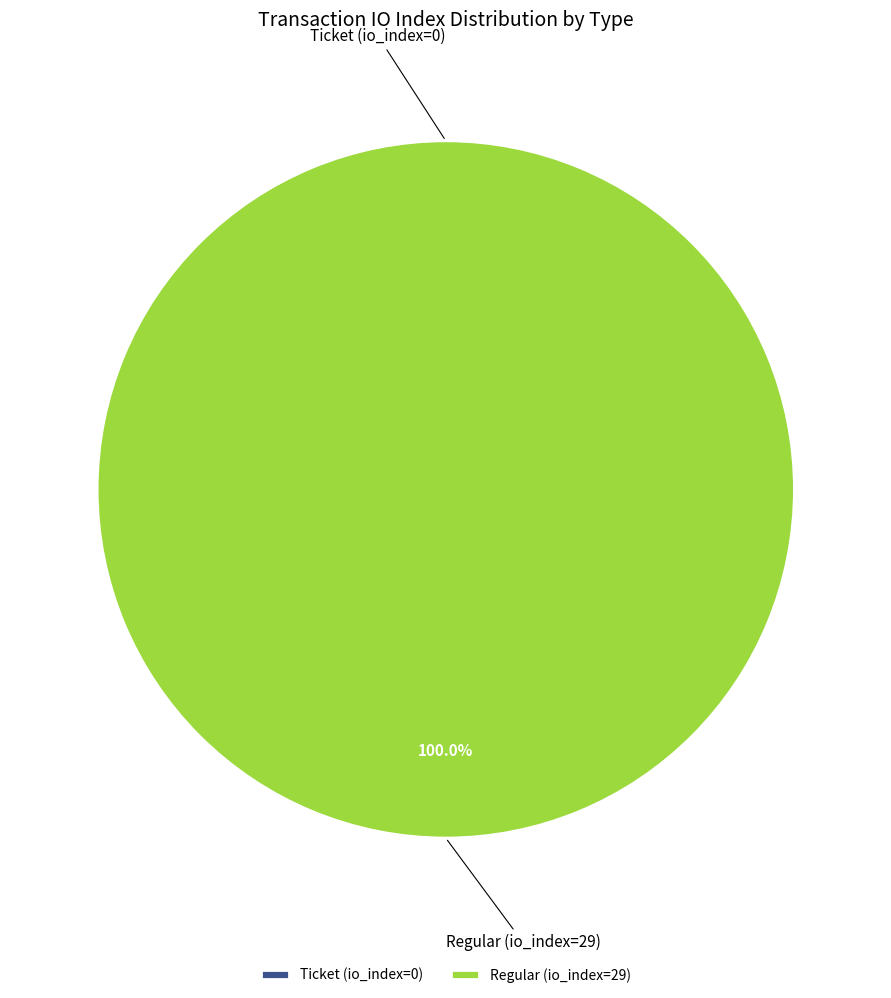

Combined, do Ticket (io_index=0) and Regular (io_index=29) account for over 50%?

Yes